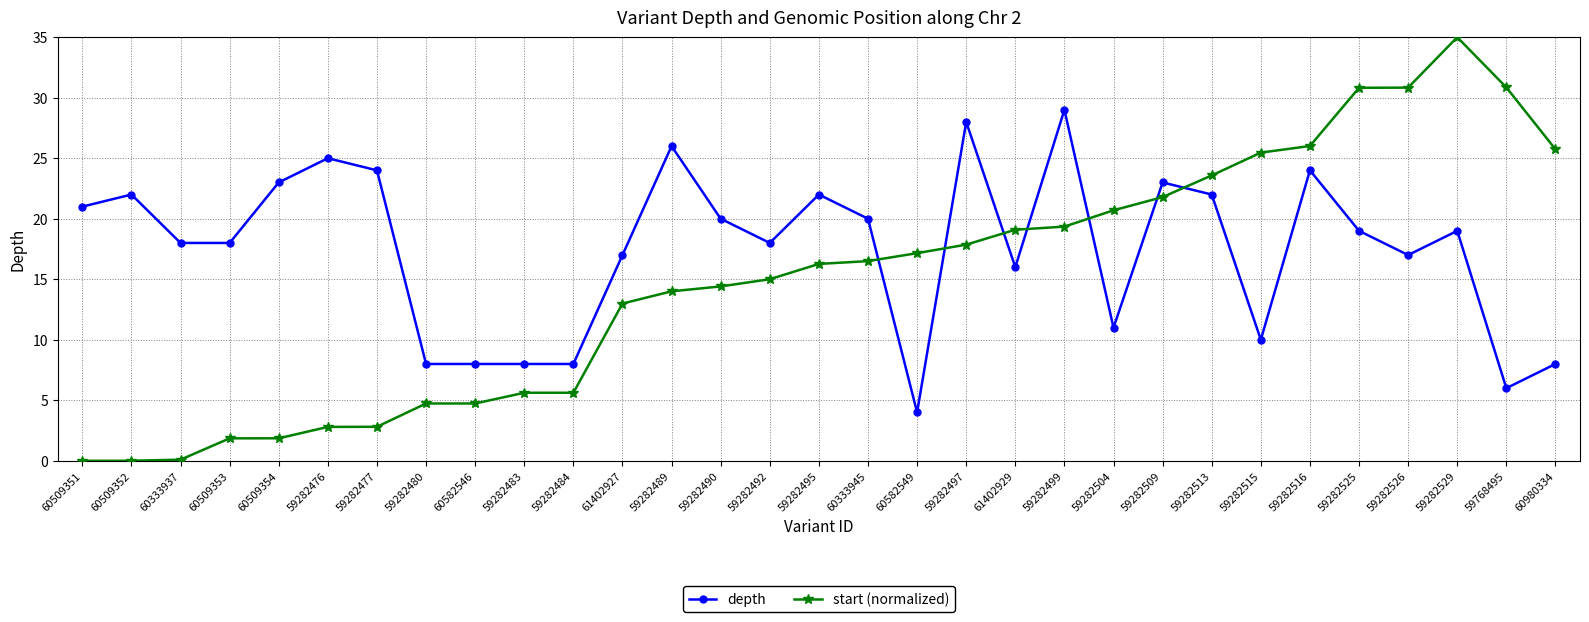

True or false: depth has more than 2 interior local peaks.

True